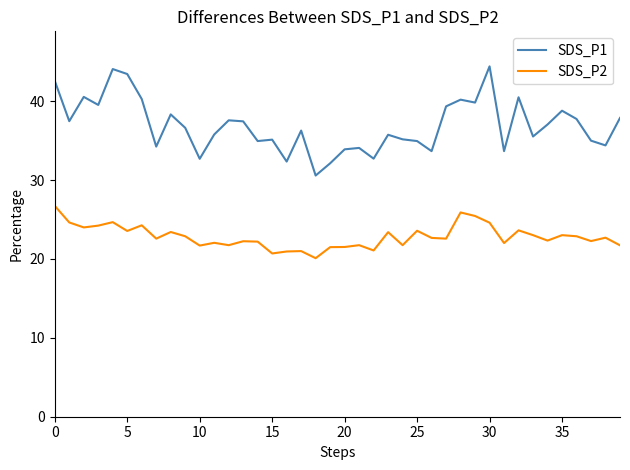

True or false: SDS_P2 and SDS_P1 intersect in this chart.

False